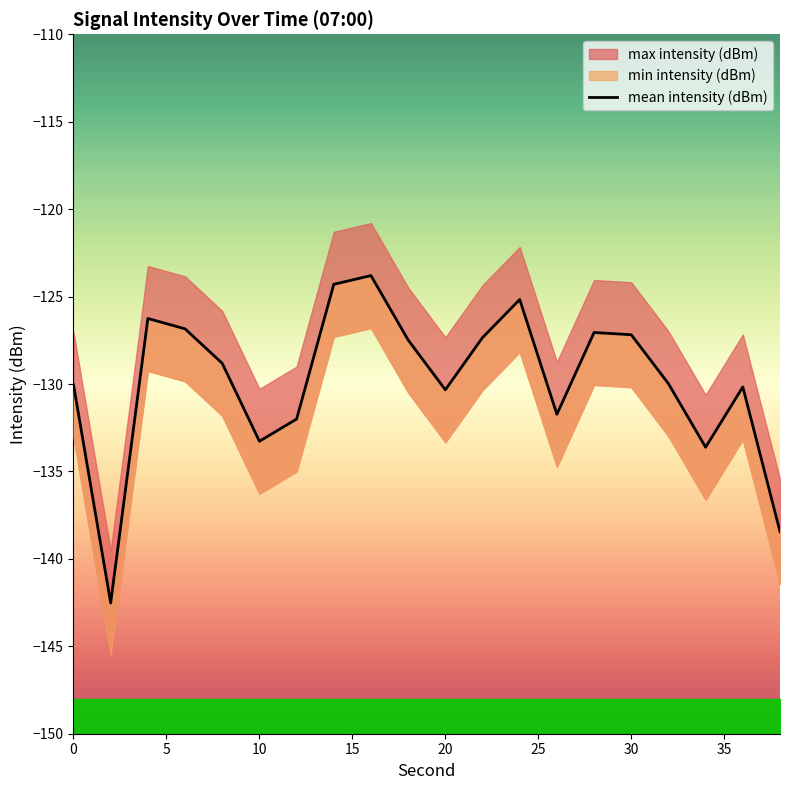

Is it true that the value at 0 is -130.0?

True